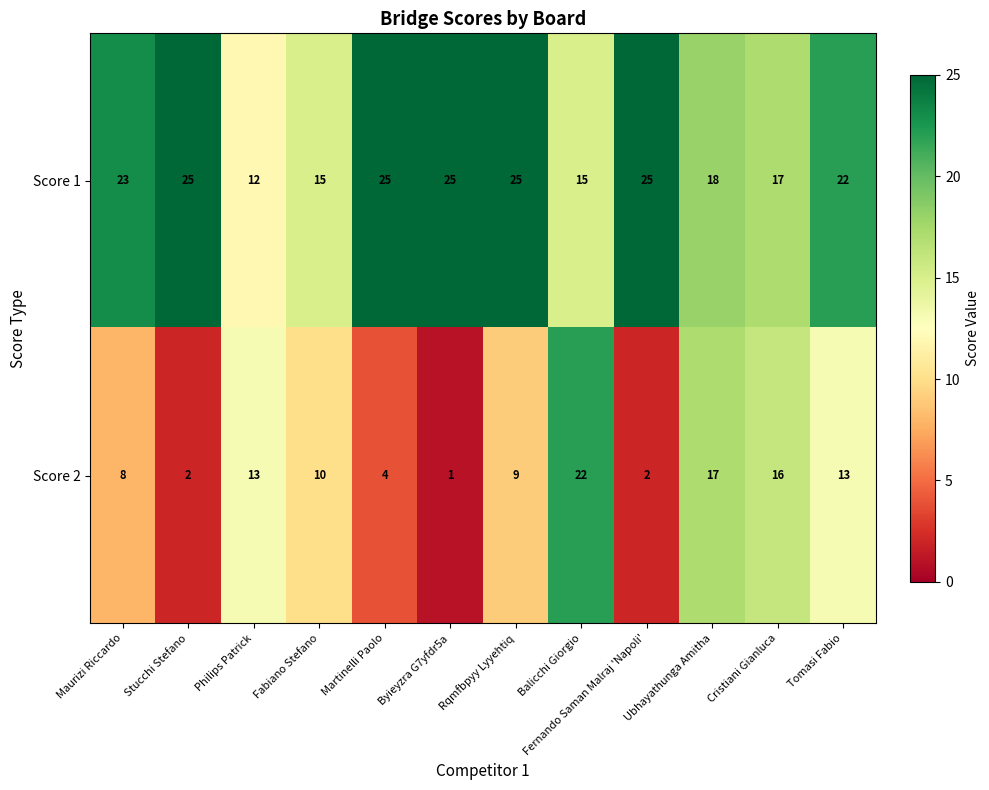

What is the difference between the Score 2 values at Martinelli Paolo and Fabiano Stefano?

6